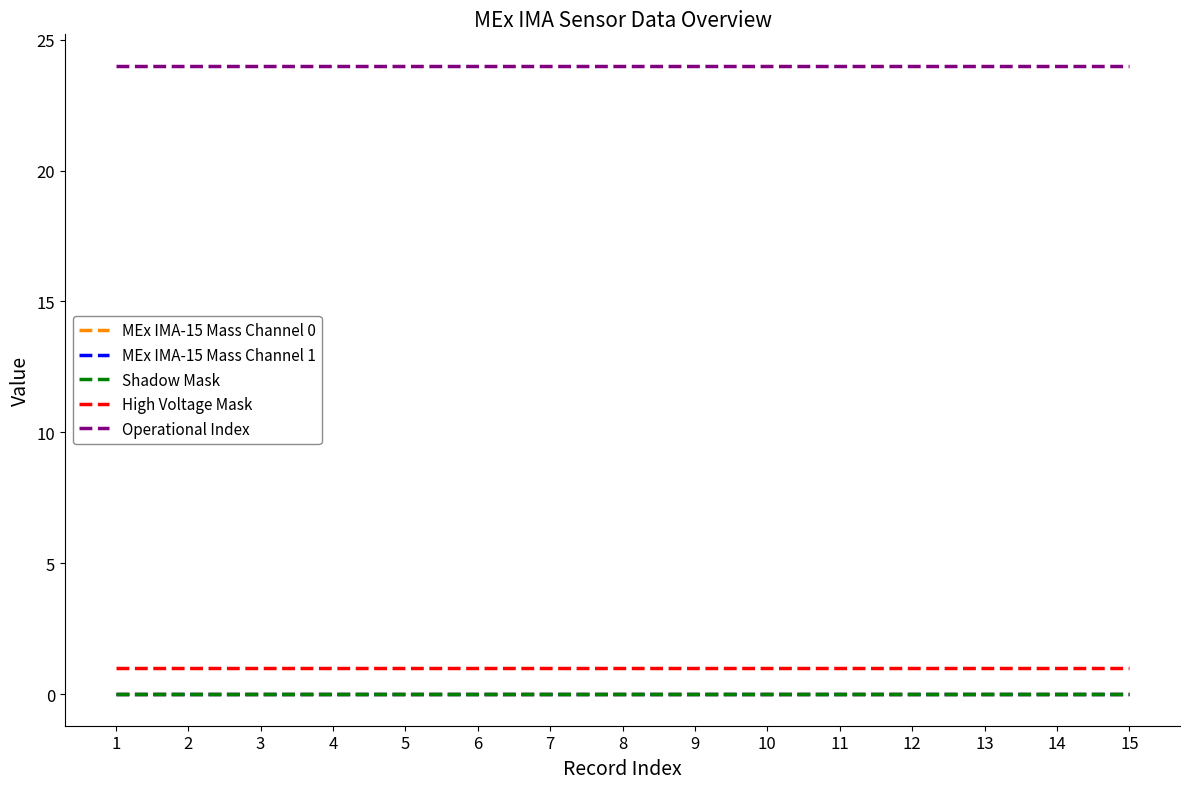

Reading left to right, what are all the values shown in this chart?

MEx IMA-15 Mass Channel 0: 1=0	2=0	3=0	4=0	5=0	6=0	7=0	8=0	9=0	10=0	11=0	12=0	13=0	14=0	15=0
MEx IMA-15 Mass Channel 1: 1=0	2=0	3=0	4=0	5=0	6=0	7=0	8=0	9=0	10=0	11=0	12=0	13=0	14=0	15=0
Shadow Mask: 1=0	2=0	3=0	4=0	5=0	6=0	7=0	8=0	9=0	10=0	11=0	12=0	13=0	14=0	15=0
High Voltage Mask: 1=1	2=1	3=1	4=1	5=1	6=1	7=1	8=1	9=1	10=1	11=1	12=1	13=1	14=1	15=1
Operational Index: 1=24	2=24	3=24	4=24	5=24	6=24	7=24	8=24	9=24	10=24	11=24	12=24	13=24	14=24	15=24